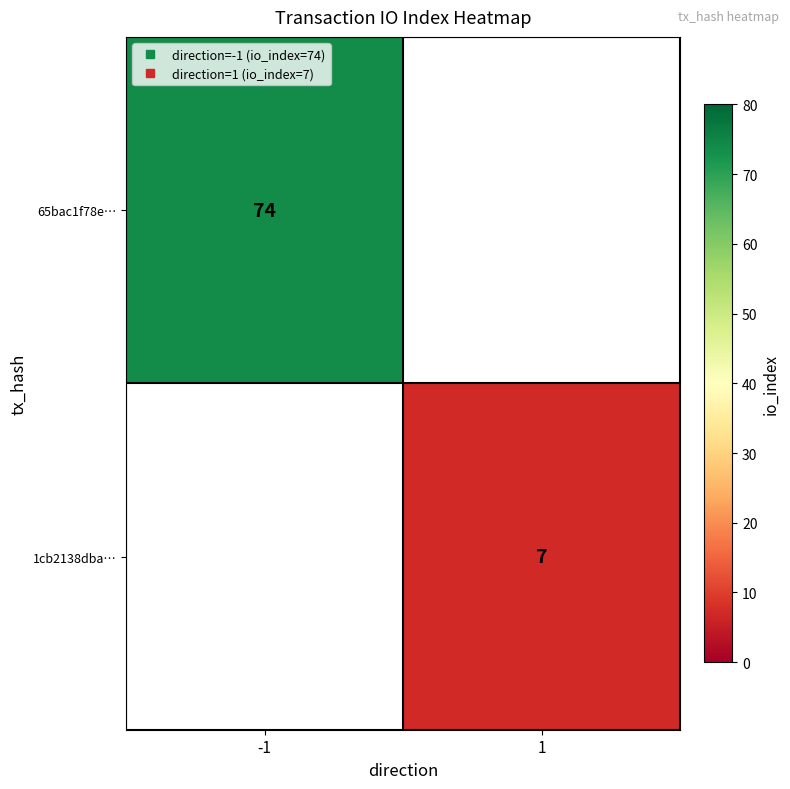

How many data points does each series have?

2